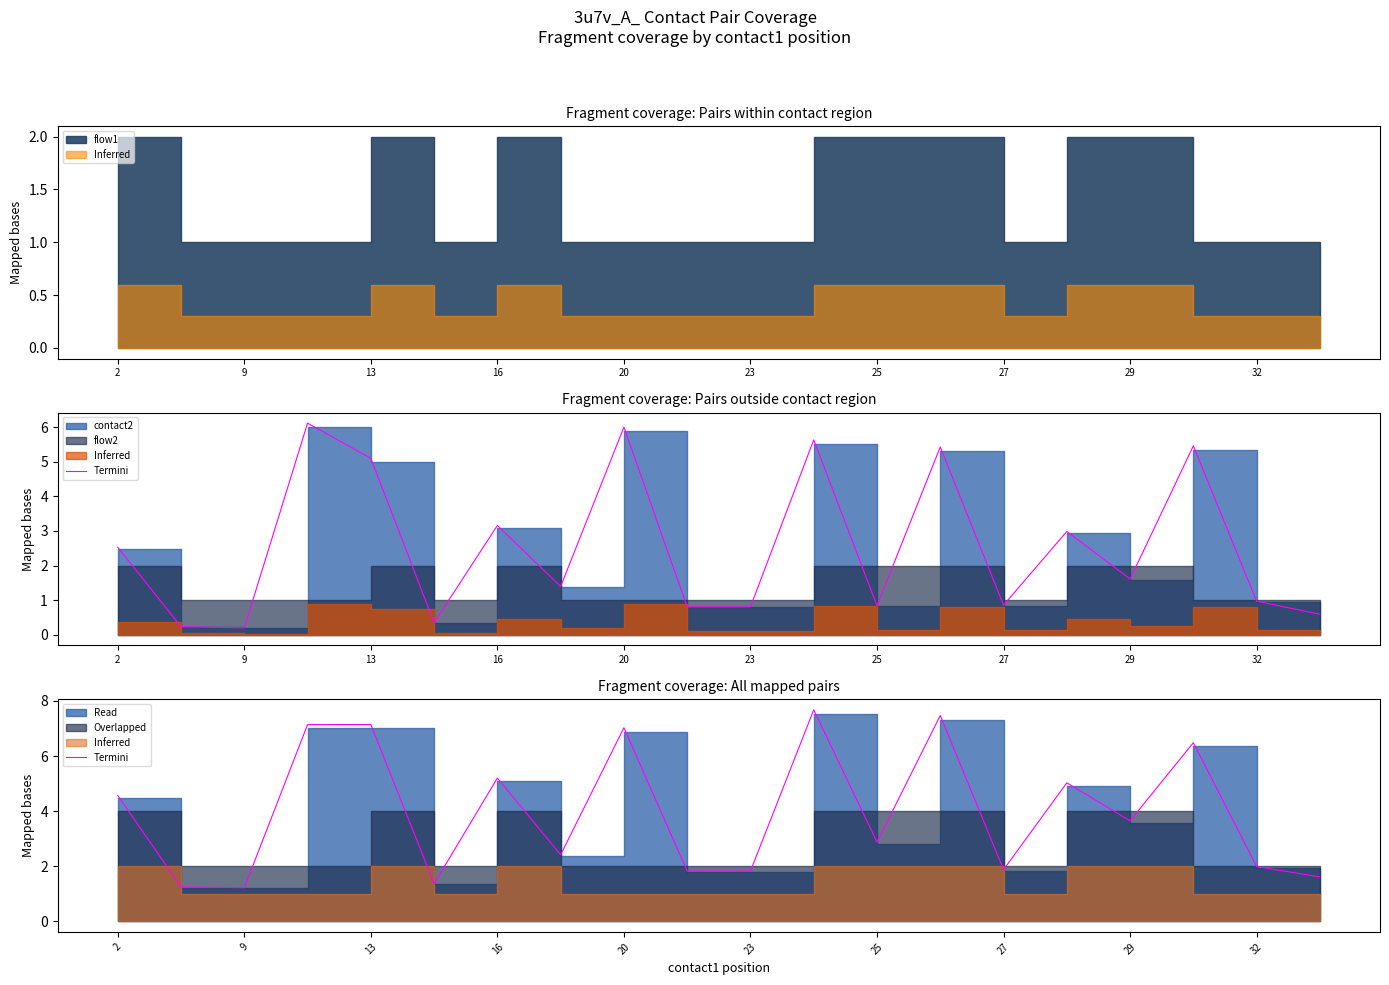

What is the difference between the maximum and second lowest values?

6.4